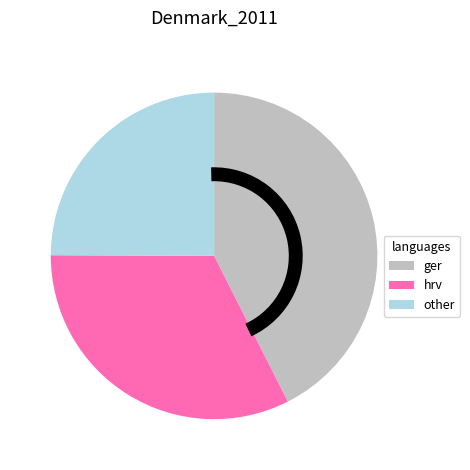

Count the number of slices in the pie.

3